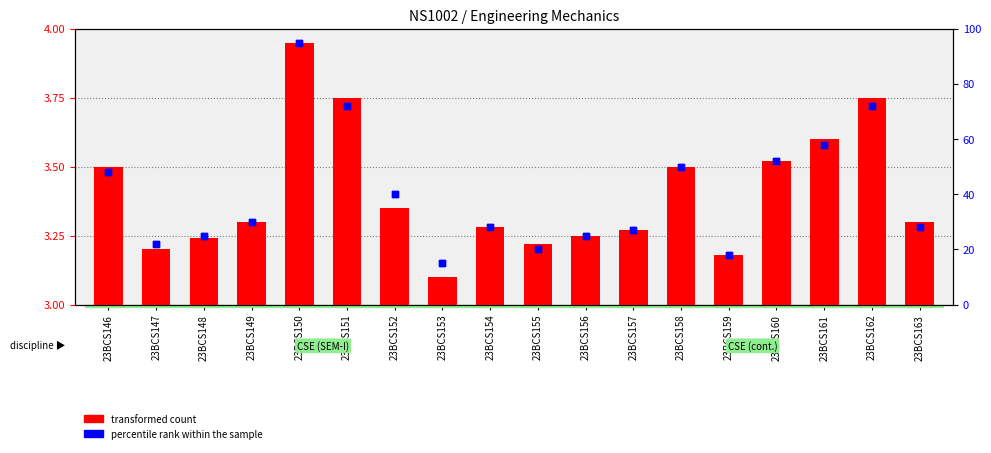

Which series has the largest total across all categories?

percentile rank within the sample